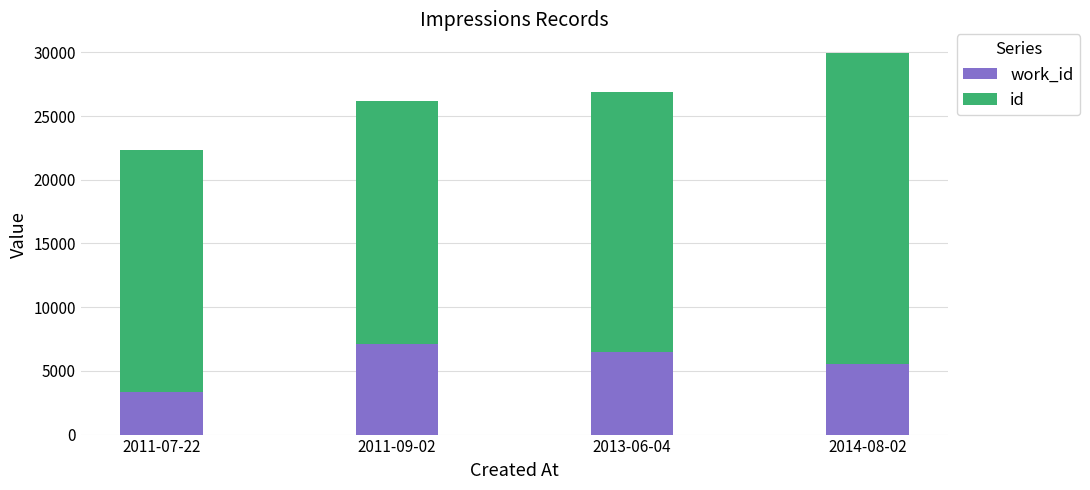

What is the total value across all series at 2011-07-22?

22341